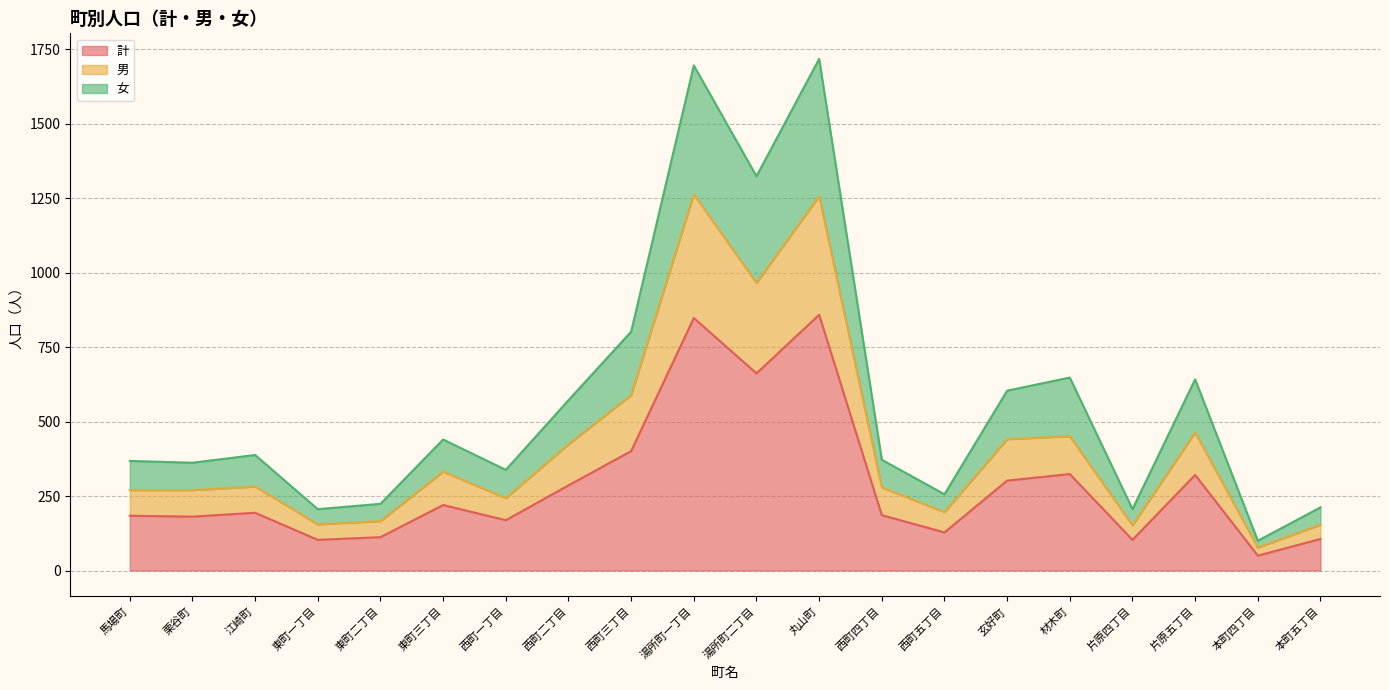

Does the chart have visible grid lines?

Yes